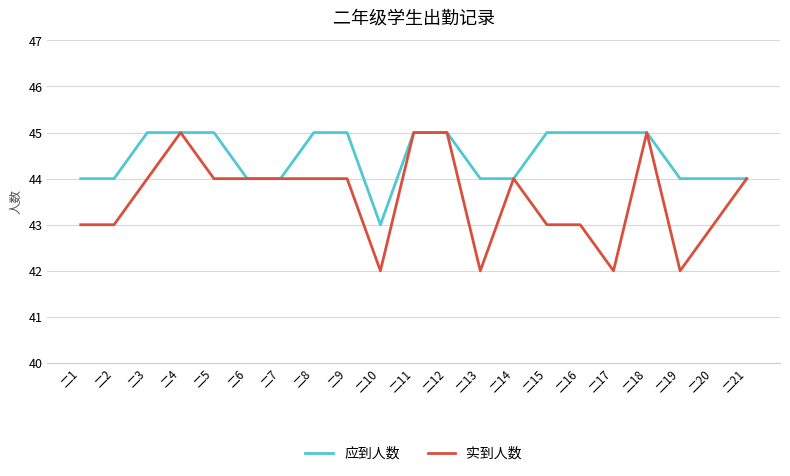

Which series has the largest total across all categories?

应到人数